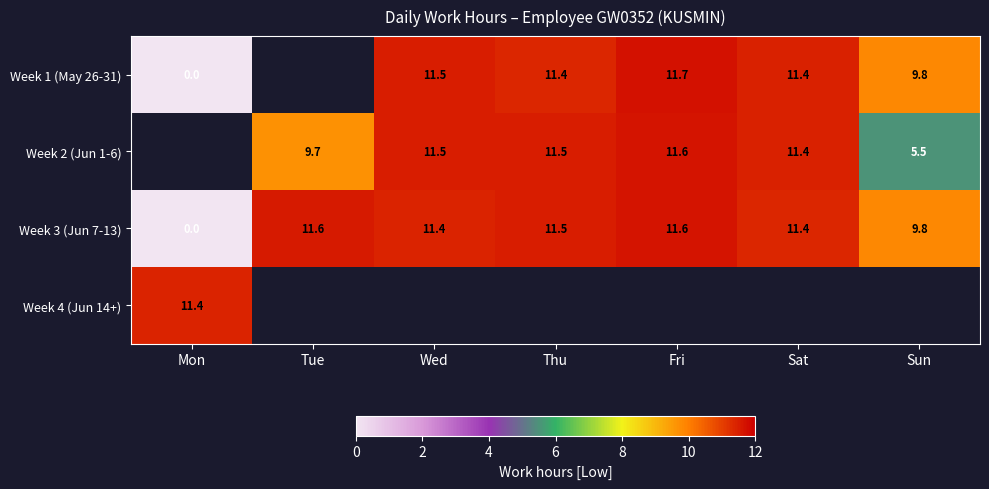

What is the sum of the Week 3 (Jun 7-13) values at Sat and Fri?

23.0